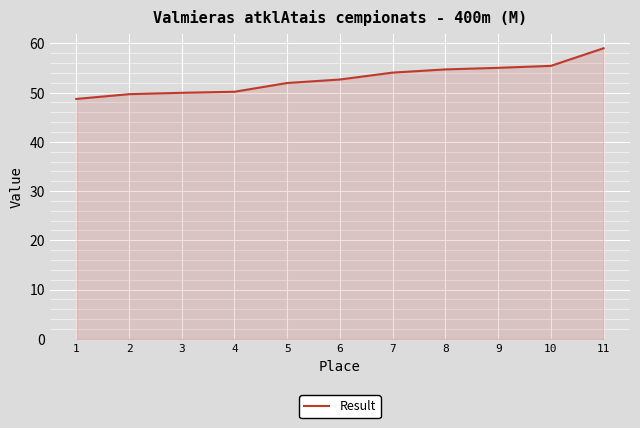

What is the ratio of the value at 4 to the value at 11?

0.9